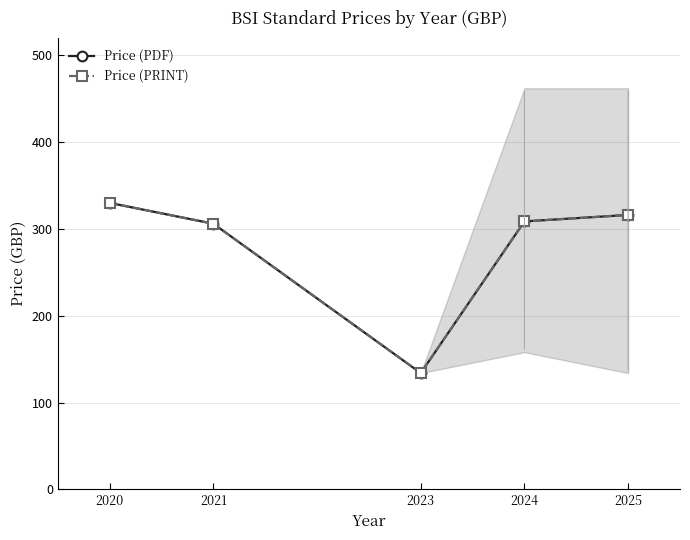

What is the lowest value of the Price (PDF) series?

134.0